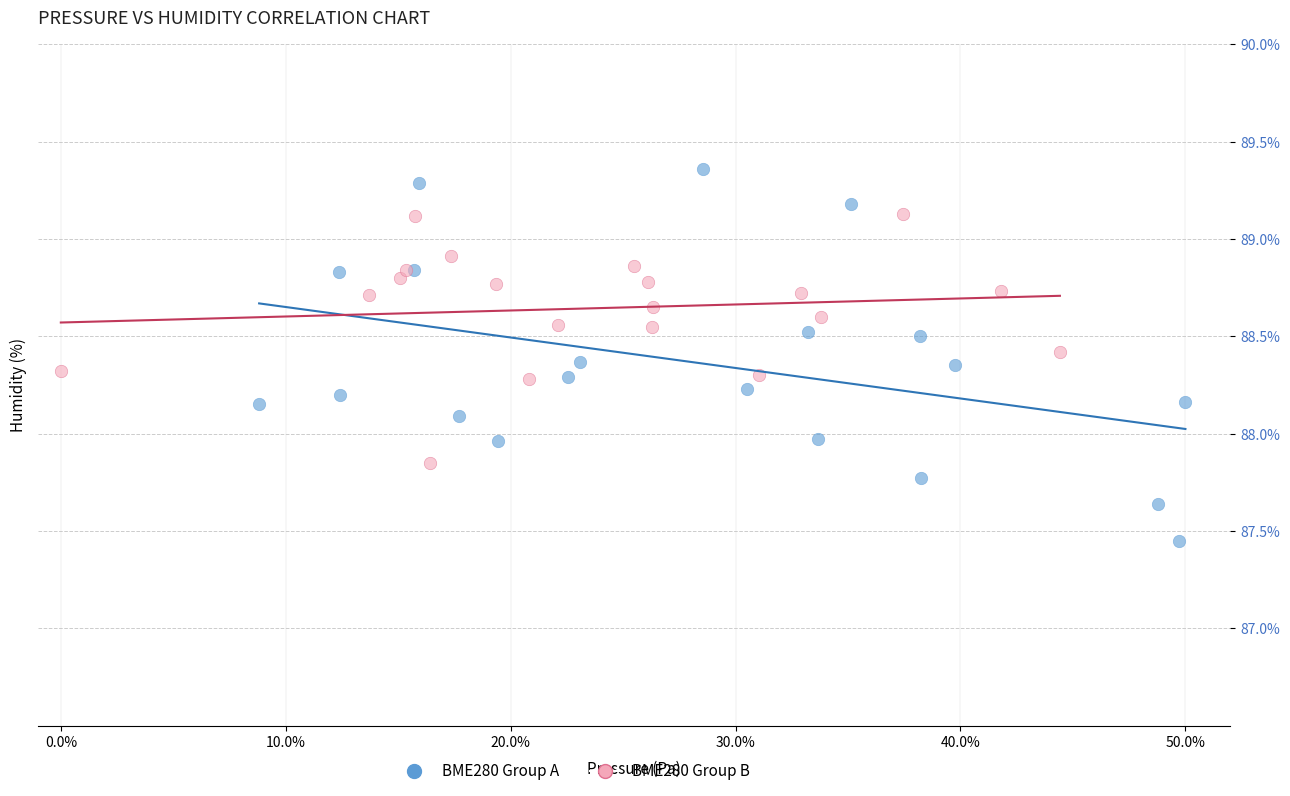

Which series reaches the minimum Y coordinate?

BME280 Group A